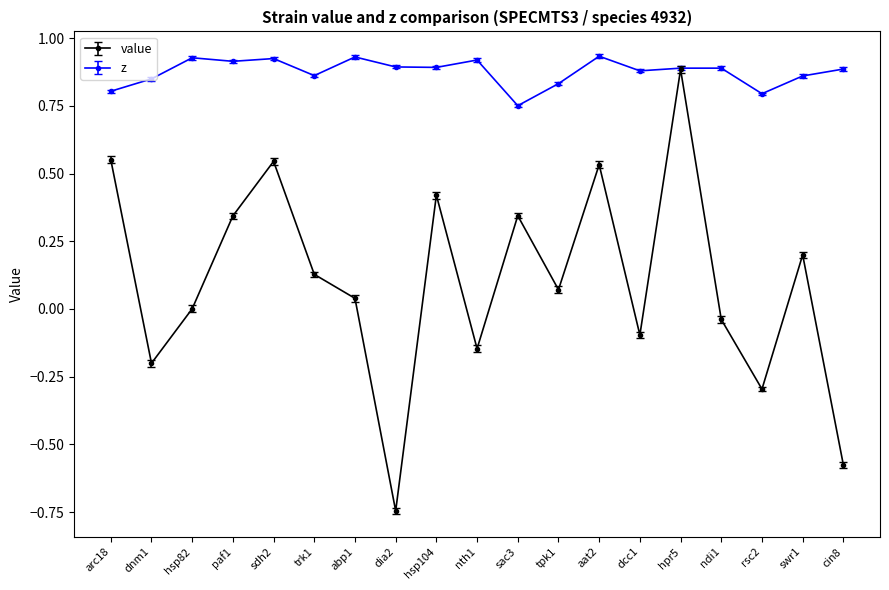

At which category is the sum across all series the highest?

hpr5